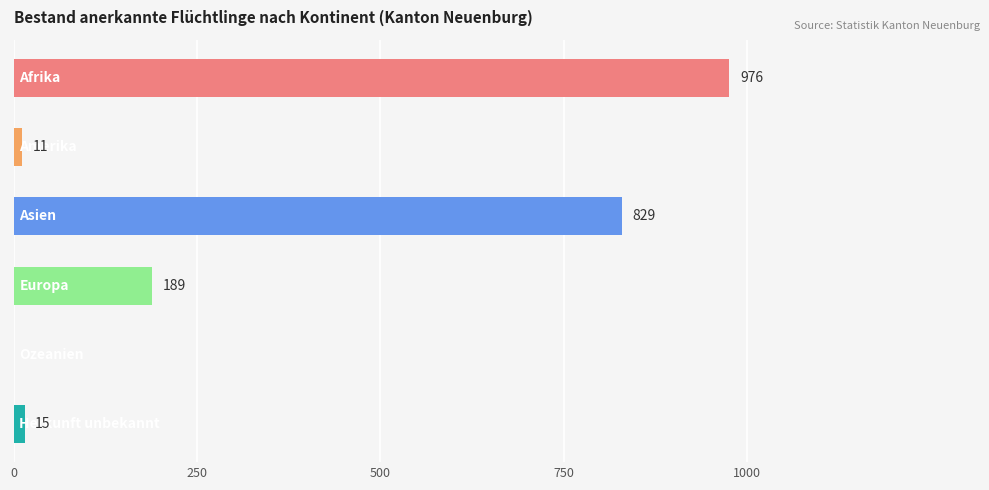

What is the greatest value displayed?

976